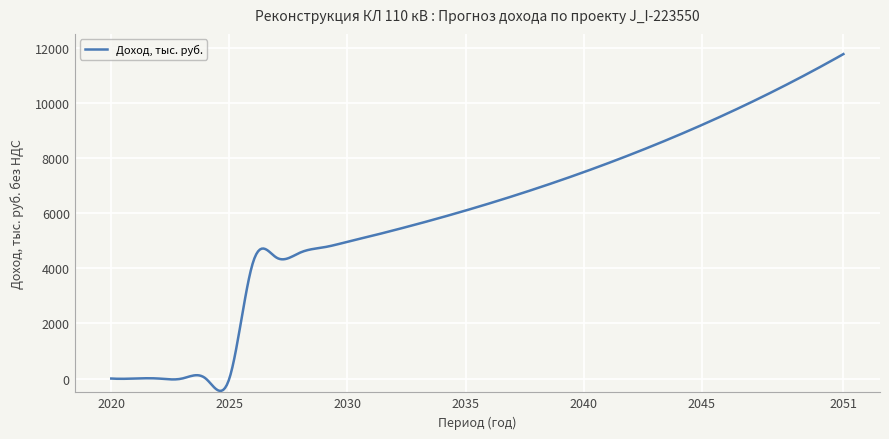

What is the greatest value displayed?

11767.7